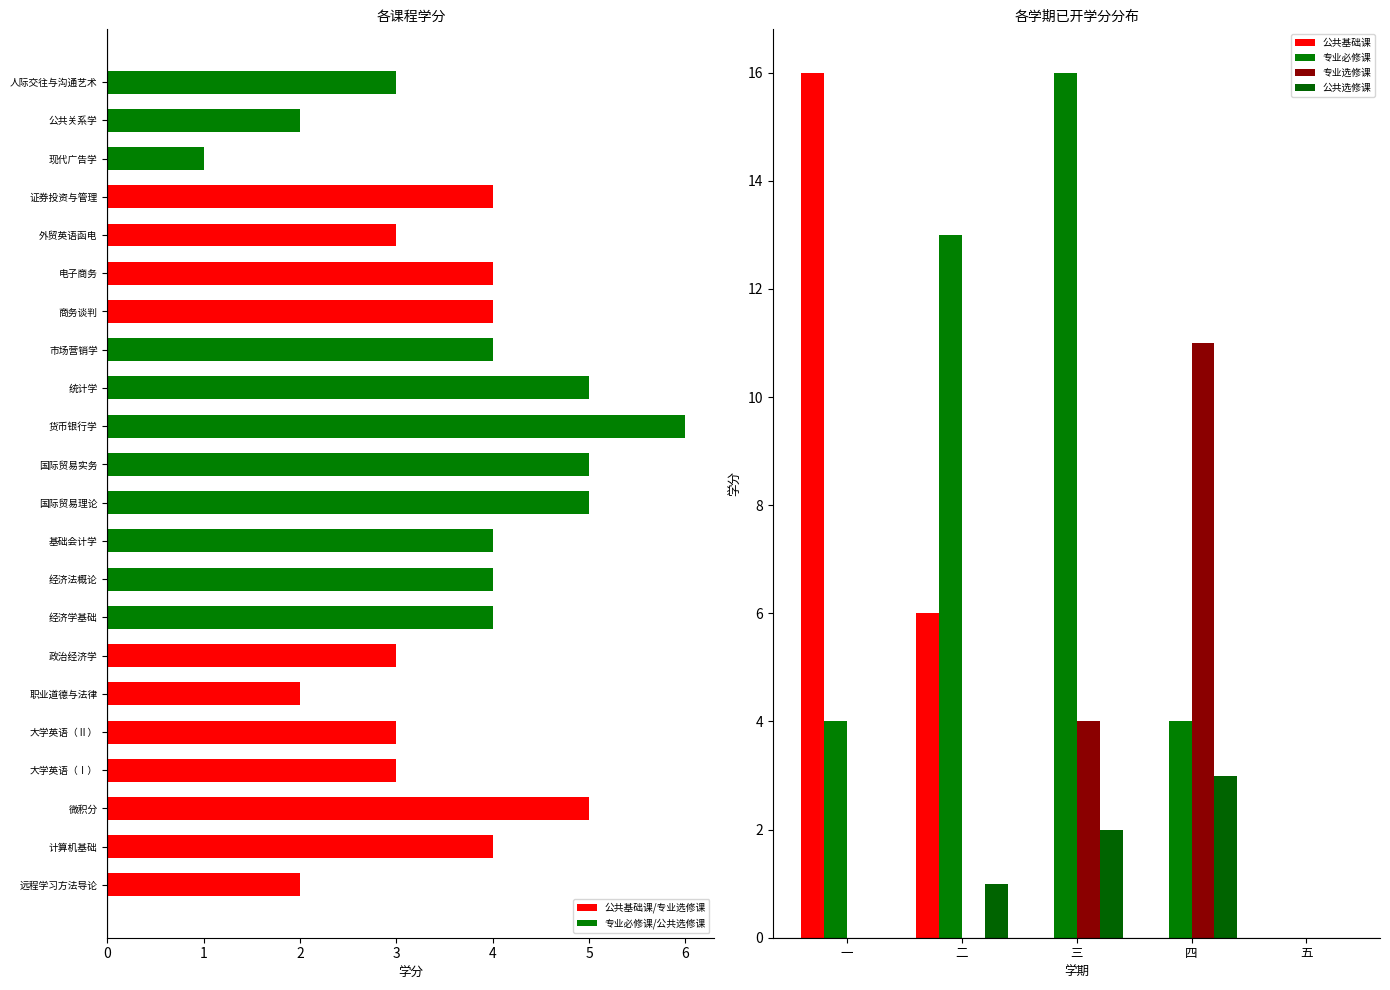

What is the average value of the 公共选修课 series?

1